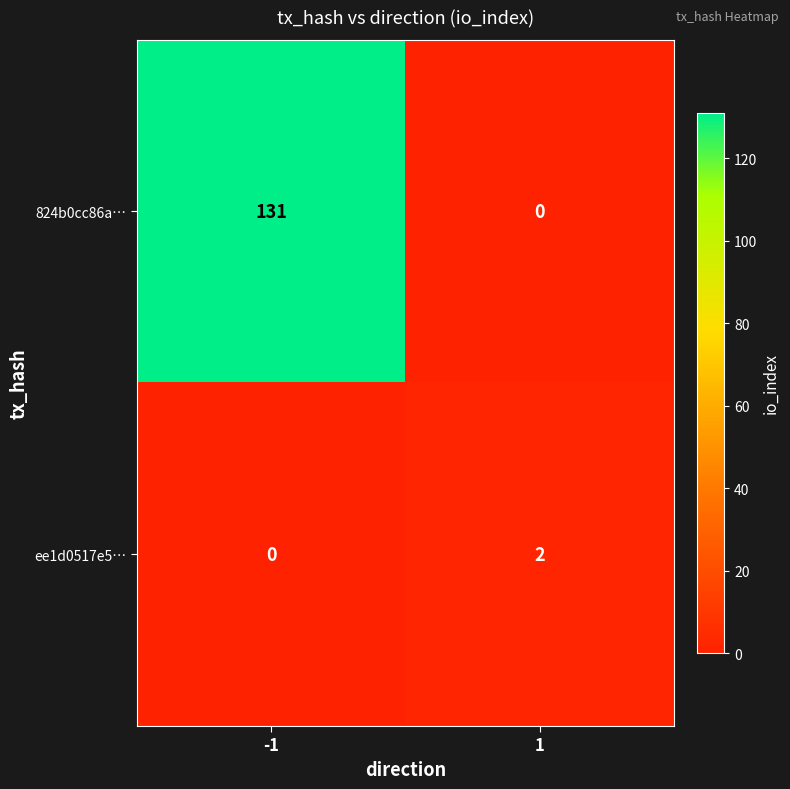

At which category does the chart reach its peak across all series?

-1